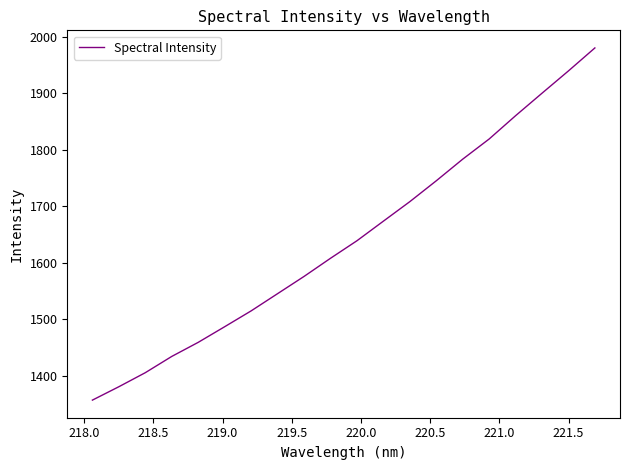

What is the smallest value displayed?

1356.7